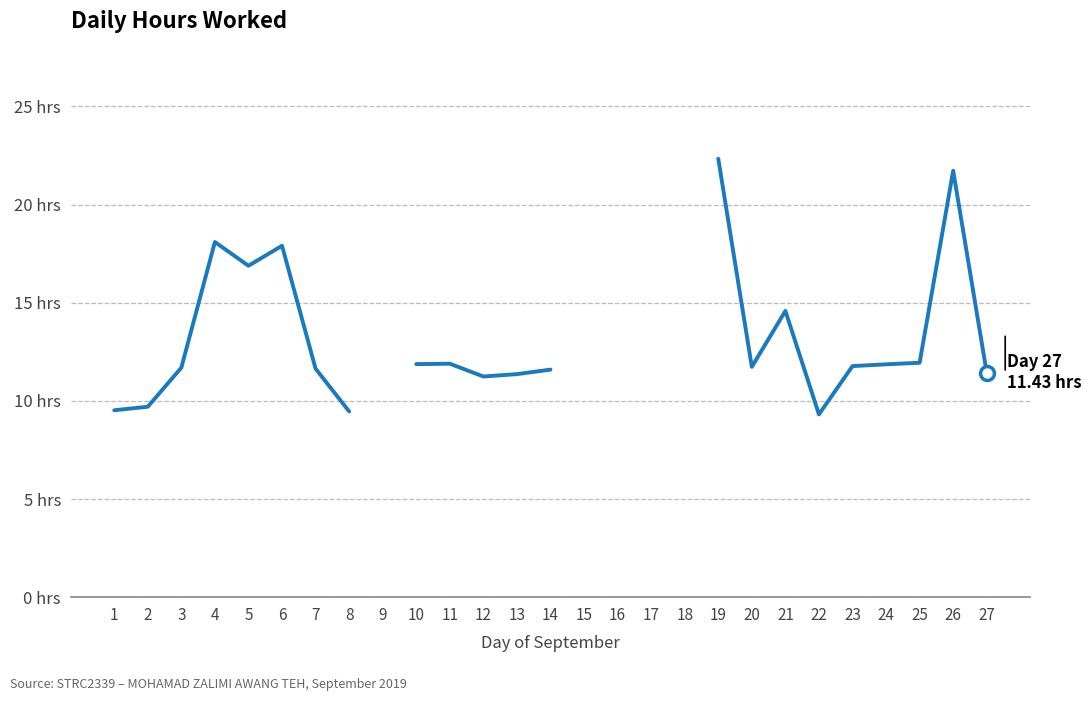

Is it true that the value at 24 is 11.9?

True